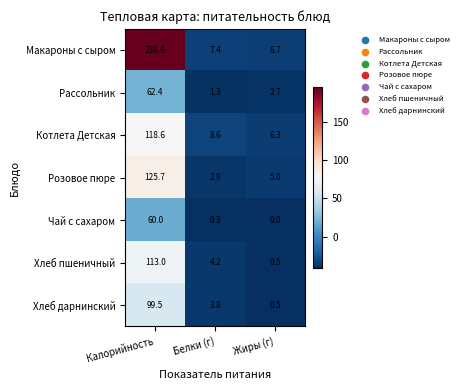

What is the sum of all Хлеб пшеничный values?

117.7